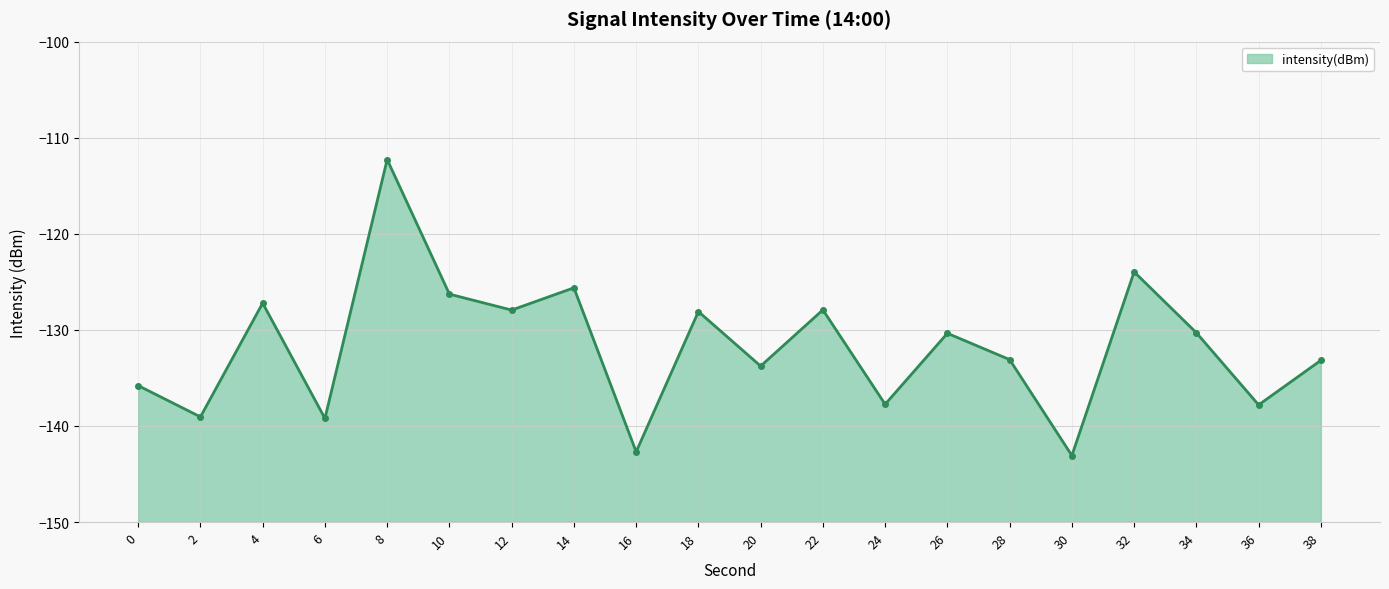

Rank the categories by value from lowest to highest.

30, 16, 6, 2, 36, 24, 0, 20, 38, 28, 26, 34, 18, 12, 22, 4, 10, 14, 32, 8